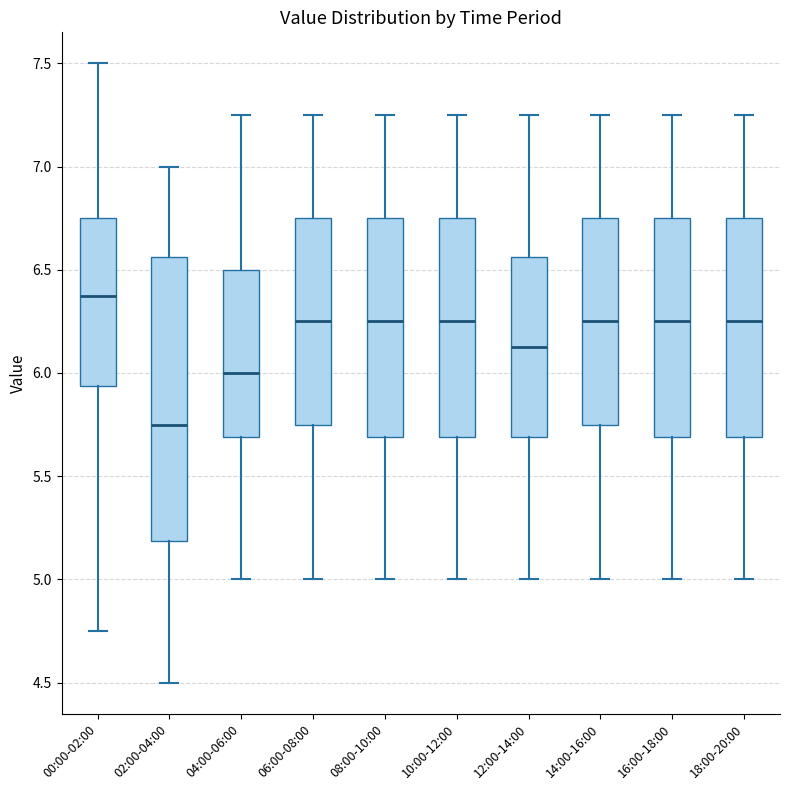

Reading left to right, read every box against the y-axis: the position of its median line, the range the box covers, and the ends of its whiskers. The values are not printed on the chart, so give them approximately, as read against the axis.

00:00-02:00: median 6.40, box 5.95 to 6.75, whiskers 4.75 to 7.50
02:00-04:00: median 5.75, box 5.20 to 6.55, whiskers 4.50 to 7.00
04:00-06:00: median 6.00, box 5.70 to 6.50, whiskers 5.00 to 7.25
06:00-08:00: median 6.25, box 5.75 to 6.75, whiskers 5.00 to 7.25
08:00-10:00: median 6.25, box 5.70 to 6.75, whiskers 5.00 to 7.25
10:00-12:00: median 6.25, box 5.70 to 6.75, whiskers 5.00 to 7.25
12:00-14:00: median 6.15, box 5.70 to 6.55, whiskers 5.00 to 7.25
14:00-16:00: median 6.25, box 5.75 to 6.75, whiskers 5.00 to 7.25
16:00-18:00: median 6.25, box 5.70 to 6.75, whiskers 5.00 to 7.25
18:00-20:00: median 6.25, box 5.70 to 6.75, whiskers 5.00 to 7.25